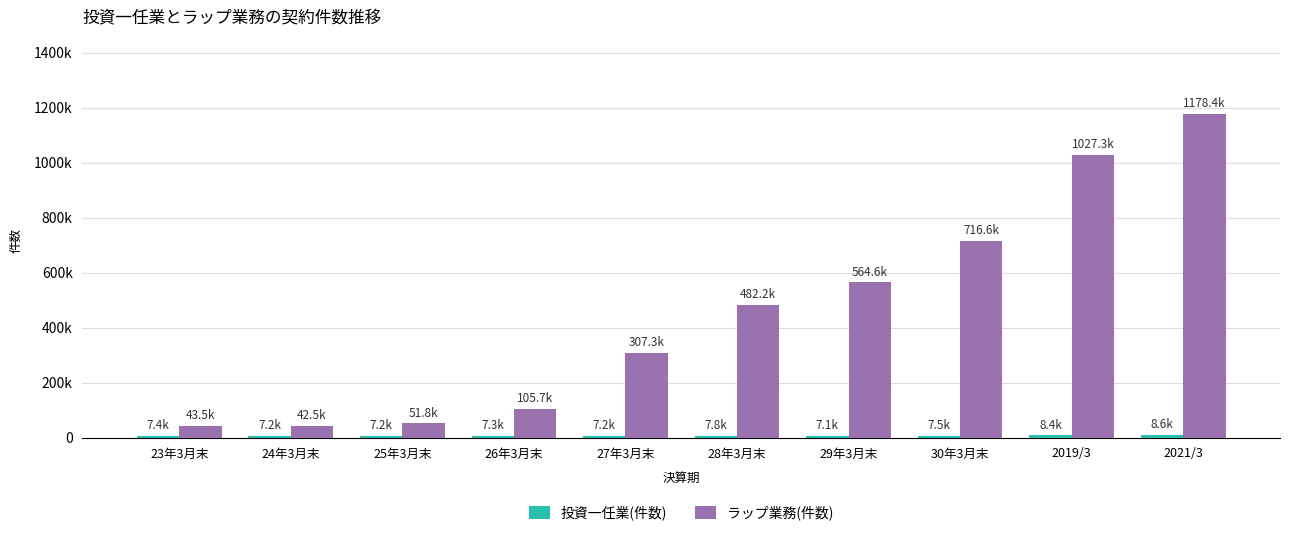

Which series has the largest total across all categories?

ラップ業務(件数)